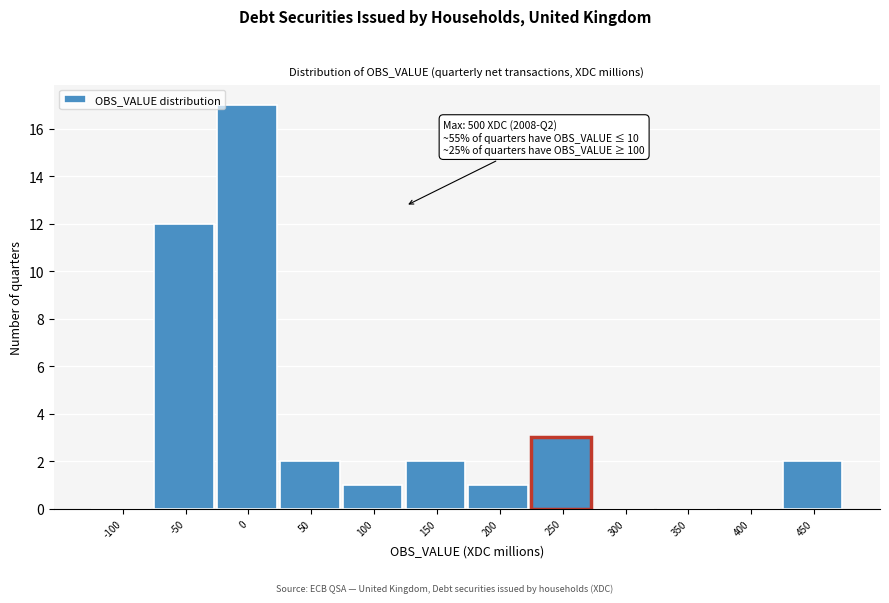

Reading left to right, extract all data points from this chart.

-100=0	-50=12	0=17	50=2	100=1	150=2	200=1	250=3	300=0	350=0	400=0	450=2